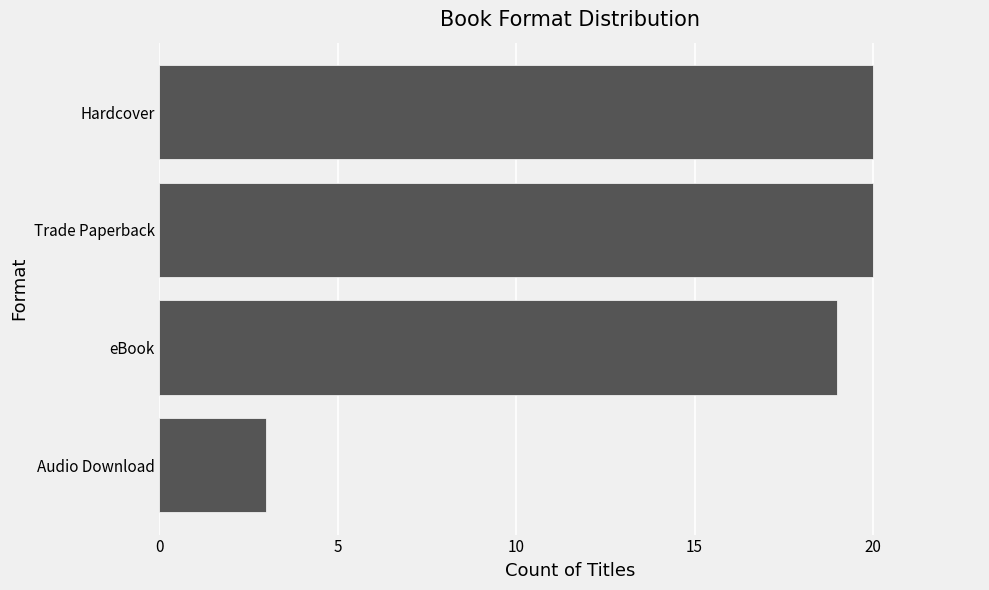

Read the value at Trade Paperback, to the nearest 10.

20